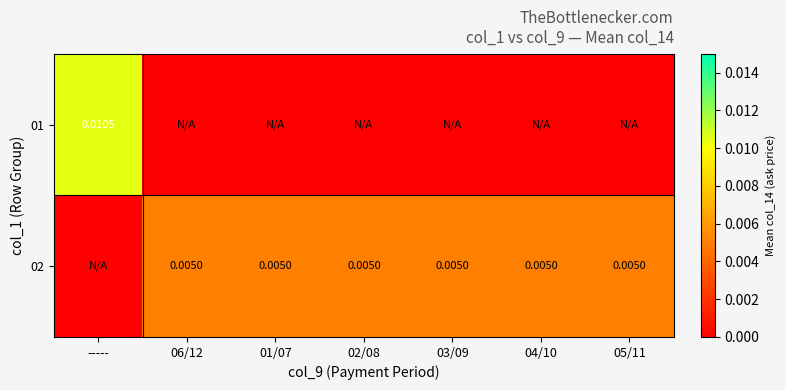

True or false: 02 has a value of 0.0 at 05/11.

False